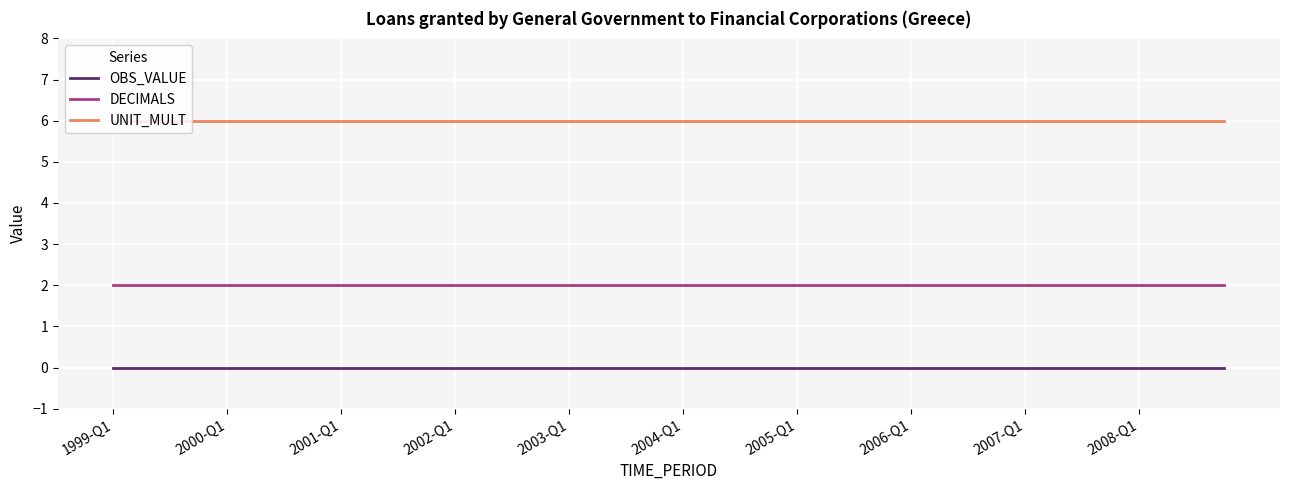

What are all the series names shown in the legend?

OBS_VALUE, DECIMALS, UNIT_MULT